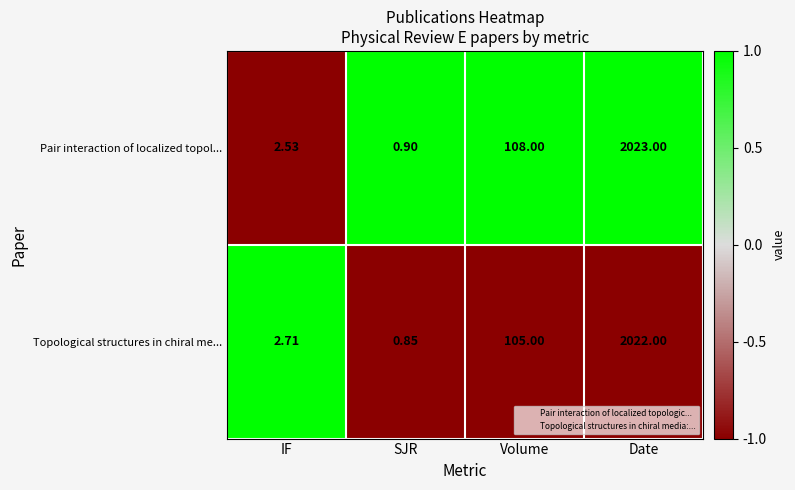

At which label is Pair interaction of localized topol... closest to 1011?

Volume